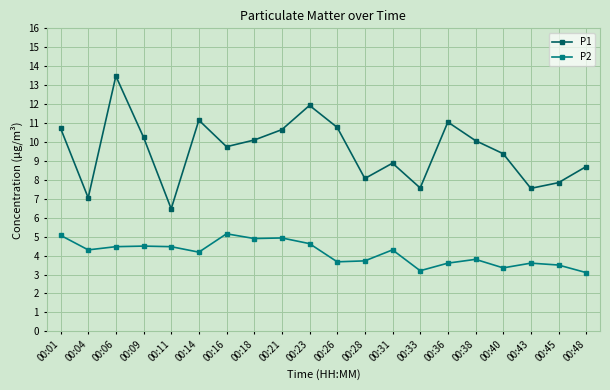

True or false: P1 and P2 intersect in this chart.

False